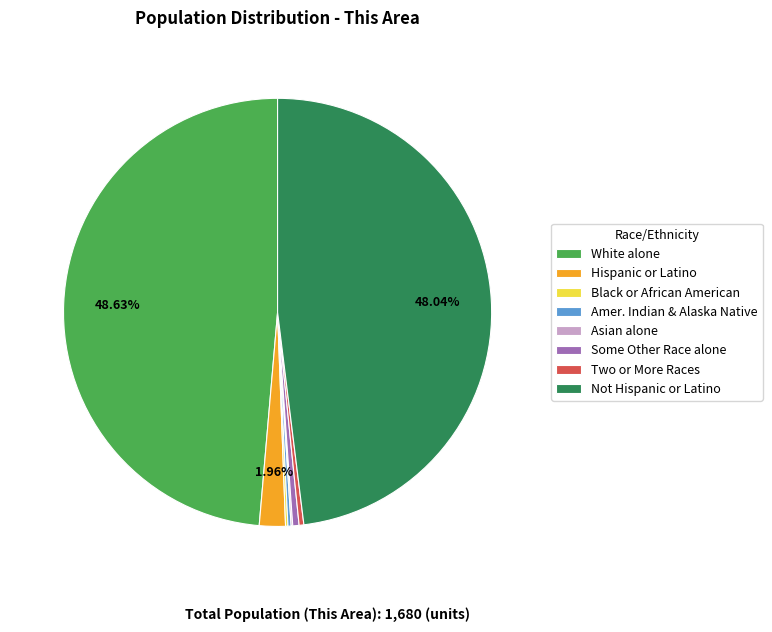

Is there any slice that represents more than half of the pie?

No